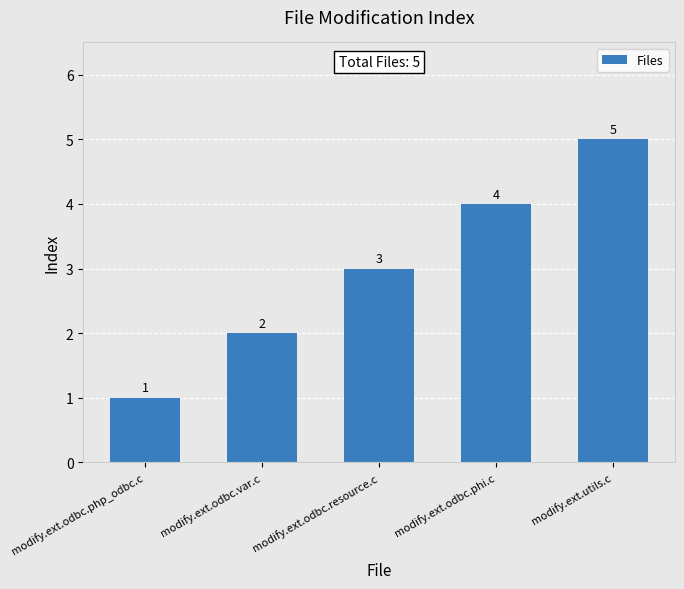

What is the change in value from modify.ext.odbc.php_odbc.c to modify.ext.odbc.resource.c?

+2